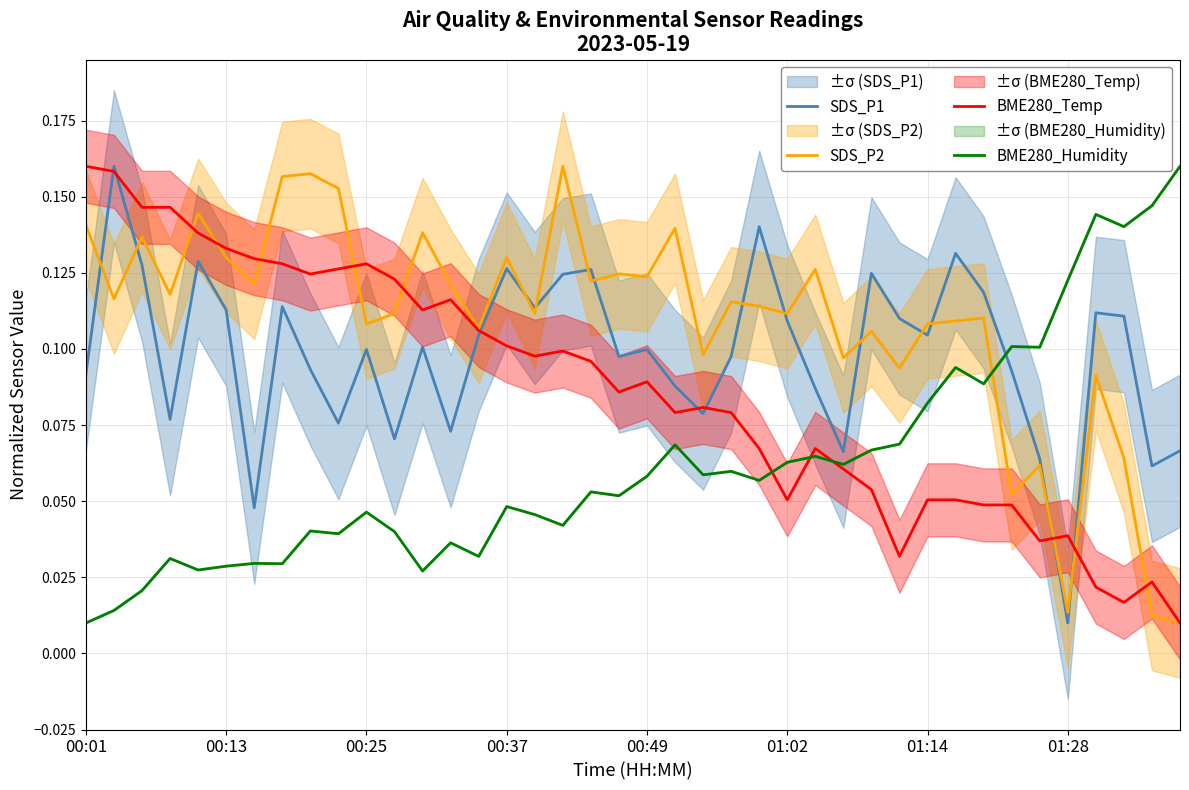

What is the difference between the maximum and minimum values in the BME280_Humidity series?

0.1